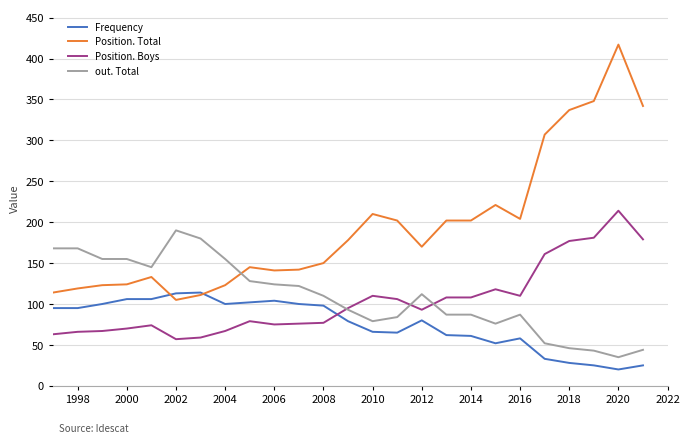

Rank the series by their maximum value, from highest to lowest.

Position. Total, Position. Boys, out. Total, Frequency